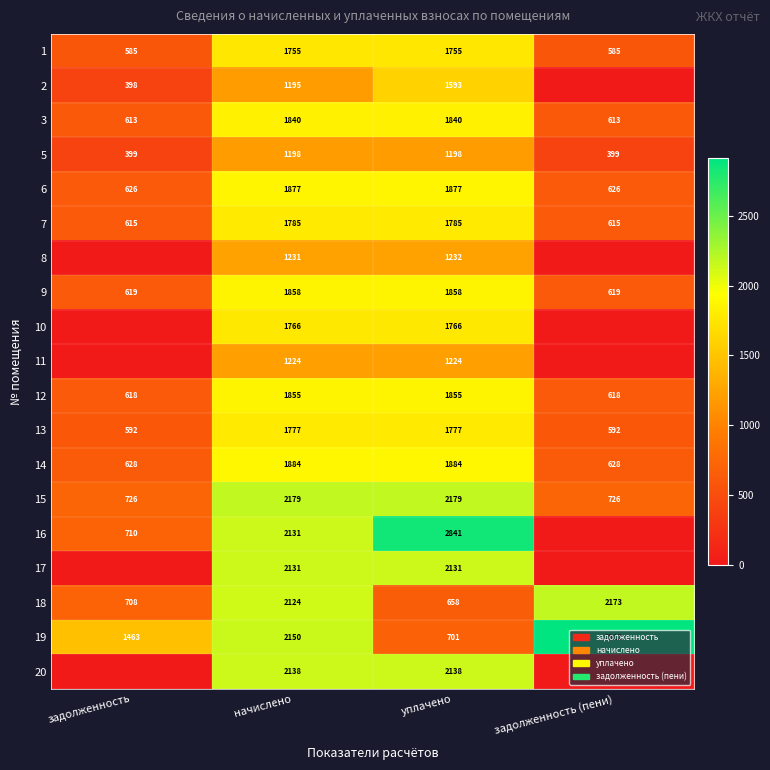

Rank the categories by 19 value from lowest to highest.

уплачено, задолженность, начислено, задолженность (пени)